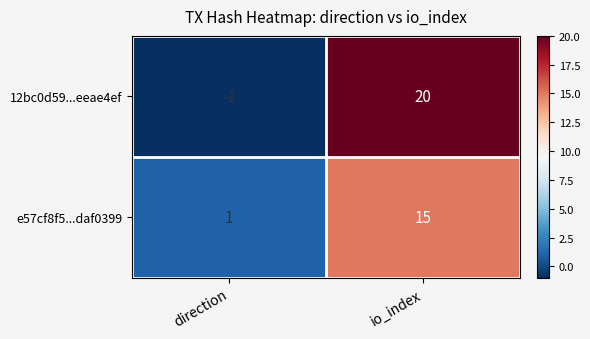

Reading right to left, extract all data points from this chart.

12bc0d59...eeae4ef: io_index=20	direction=-1
e57cf8f5...daf0399: io_index=15	direction=1